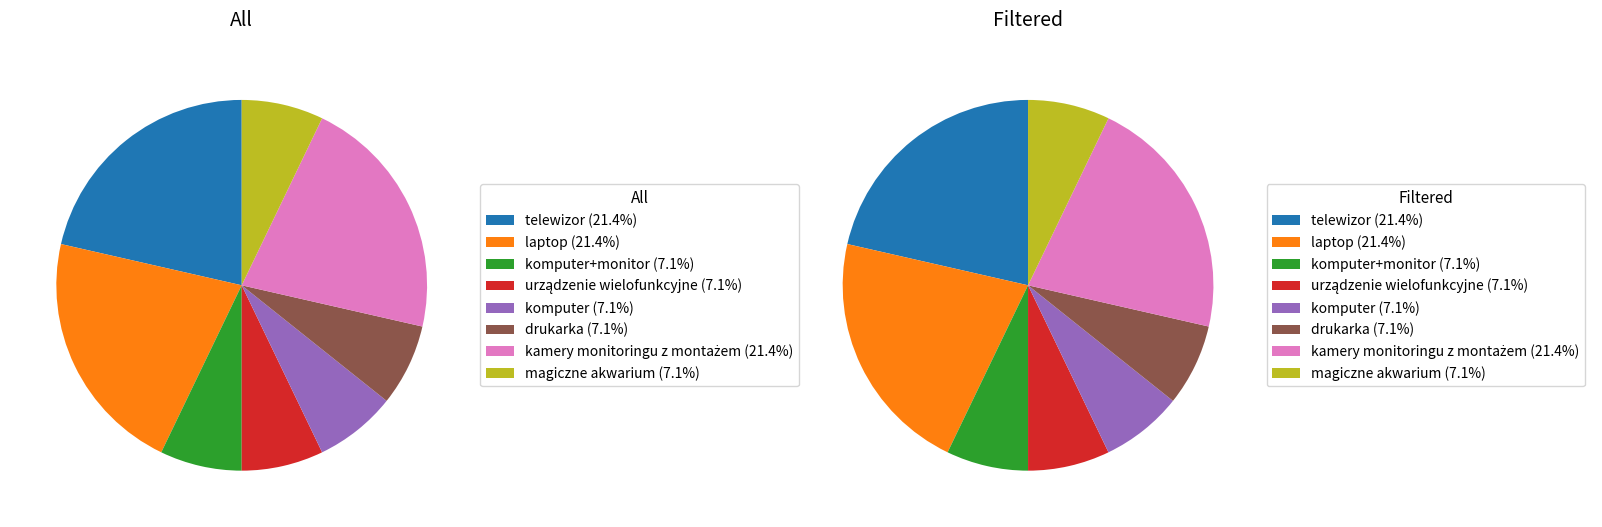

Which category has the biggest portion of the pie?

telewizor